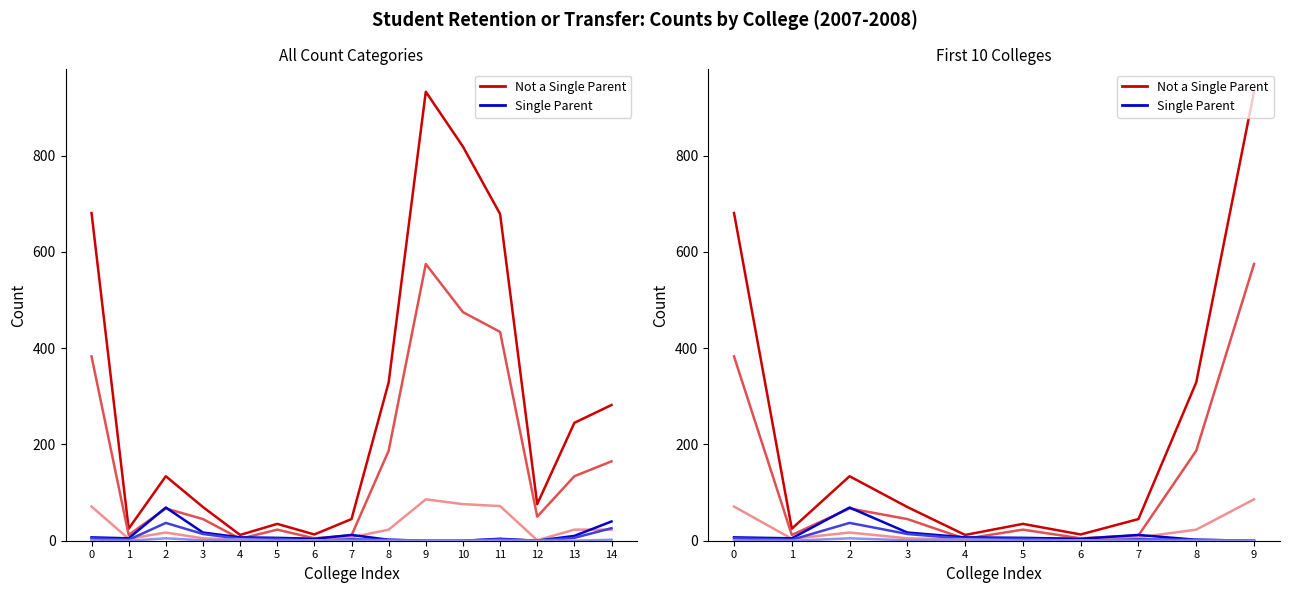

Which has a higher value, 8 or 1?

8